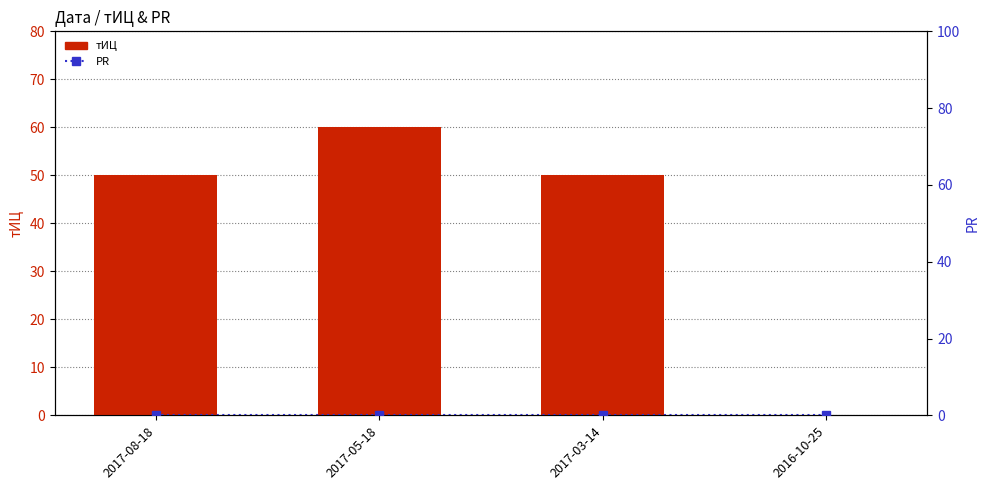

What is the difference between the maximum and minimum values in the тИЦ series?

60